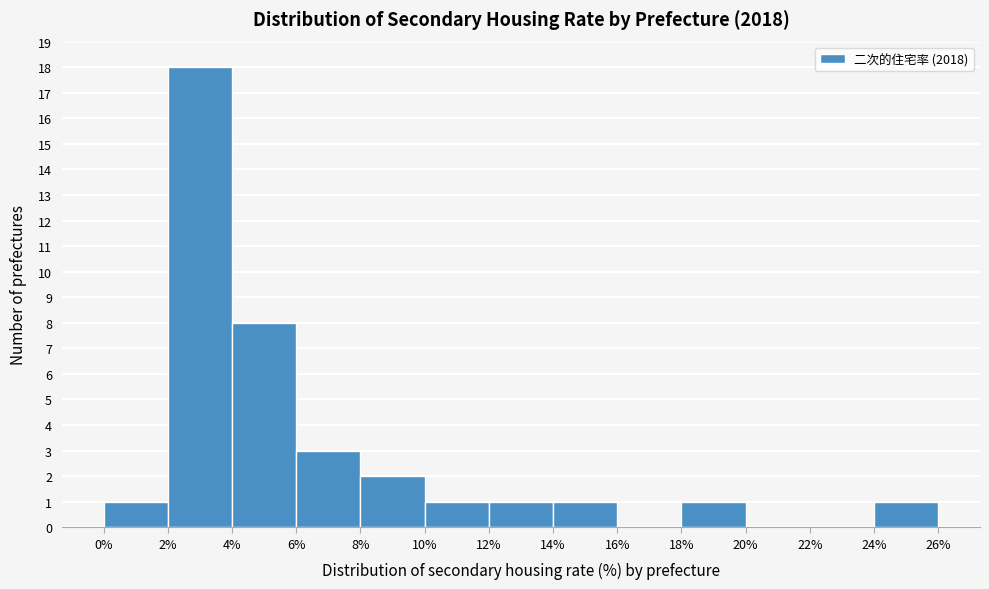

How tall is the bar that spans 10% to 12% on the x-axis? The values are not printed on the chart, so give them approximately, as read against the axis.

1